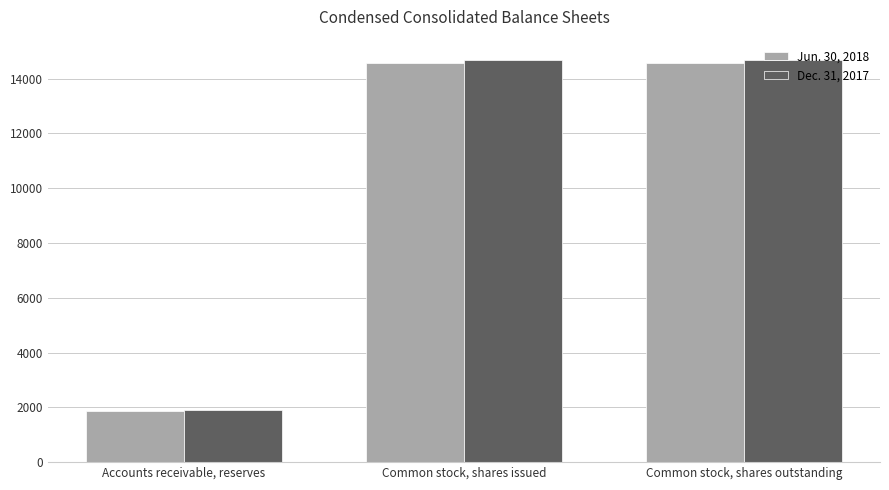

What is the difference between the maximum and minimum values in the Jun. 30, 2018 series?

12722